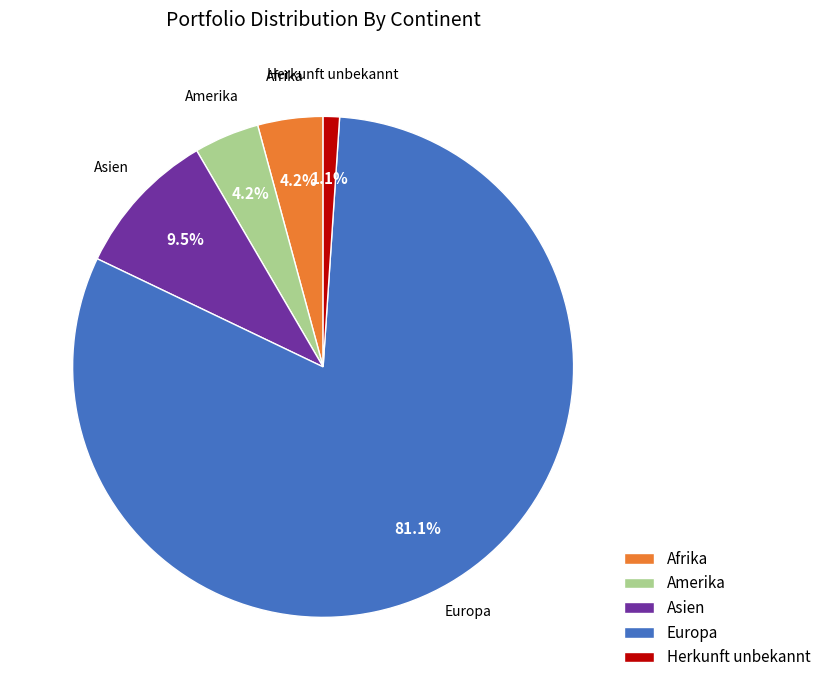

How much of the chart is everything except Asien?

90.5%